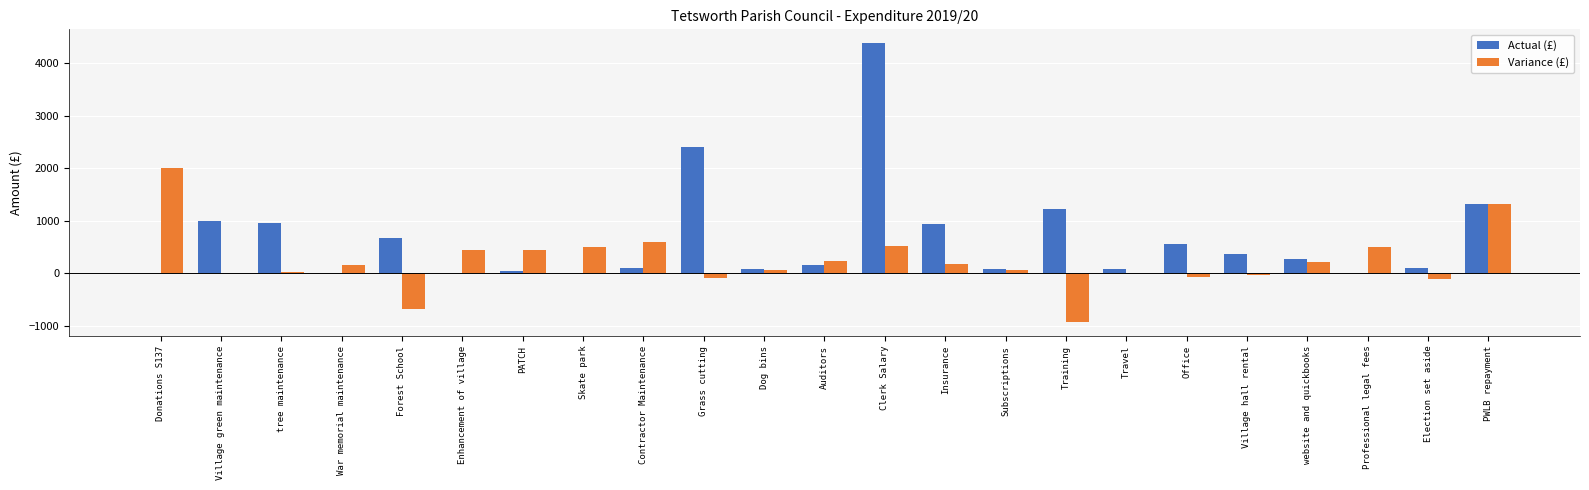

What are all the series names shown in the legend?

Actual (£), Variance (£)